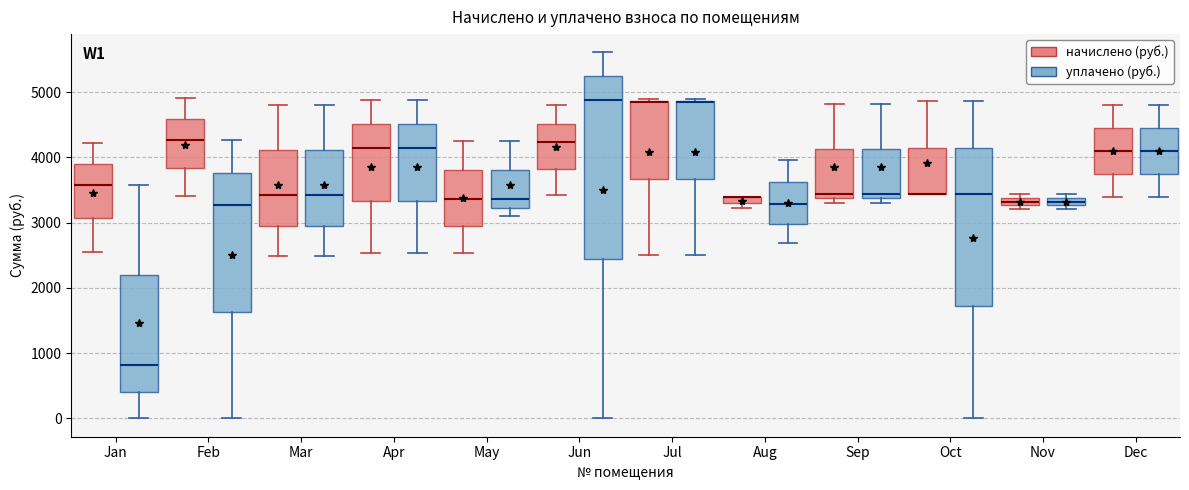

Comparing the boxes themselves (not the whiskers), which one is the tallest?

Jun (уплачено (руб.))